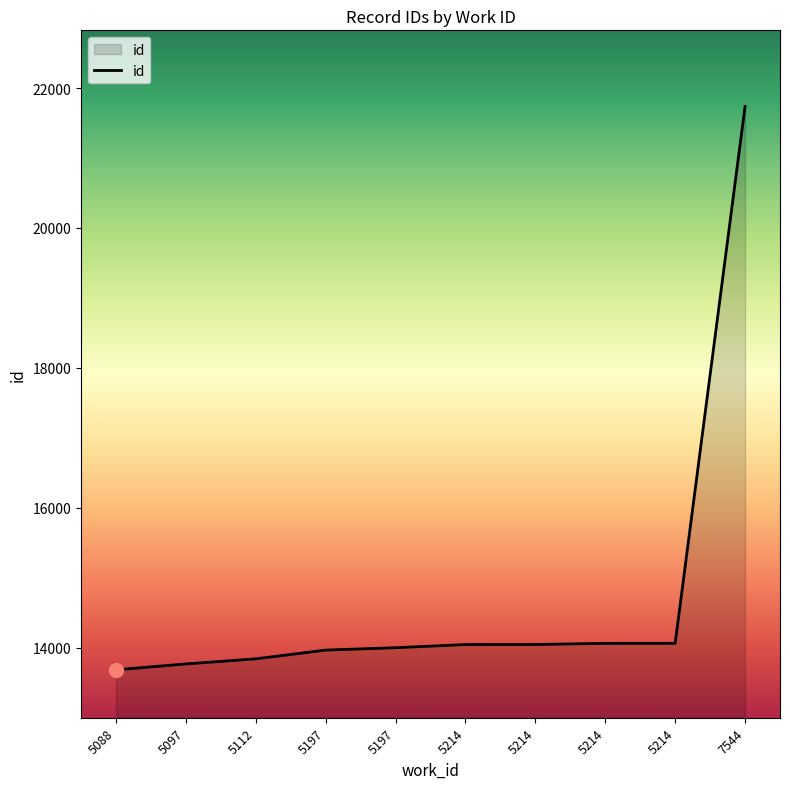

Where is the data nearest to the value 17712?

5214